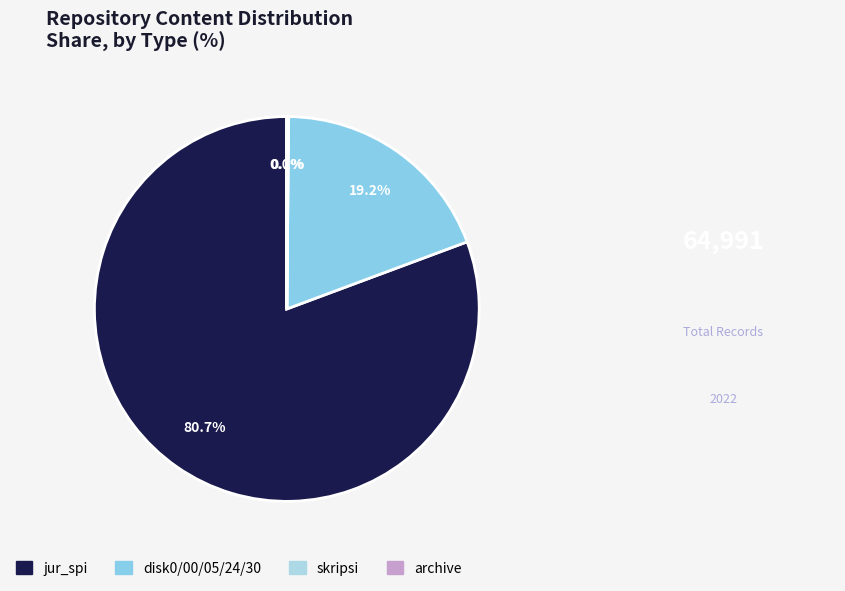

To the nearest percent, what is the average slice percentage?

25%